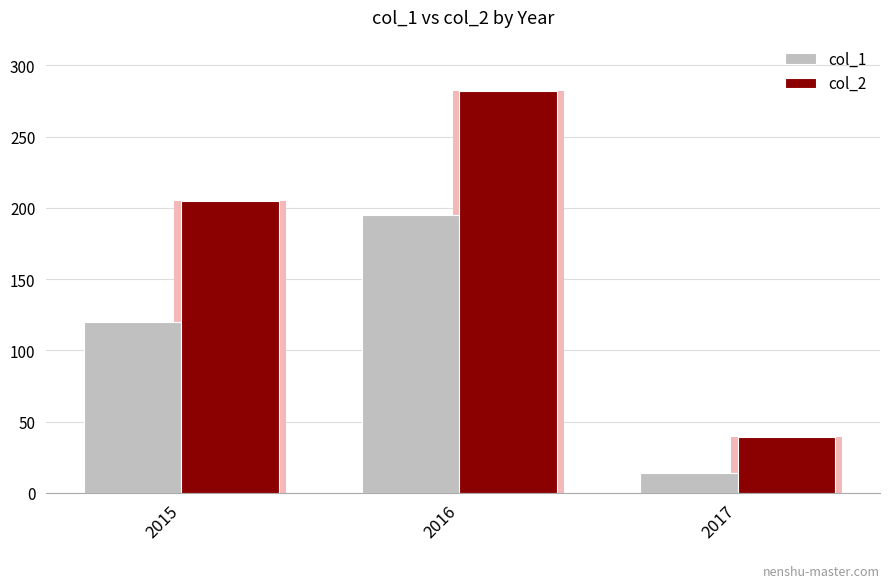

What is the value of the col_1 bar at the 2nd from the left?

195